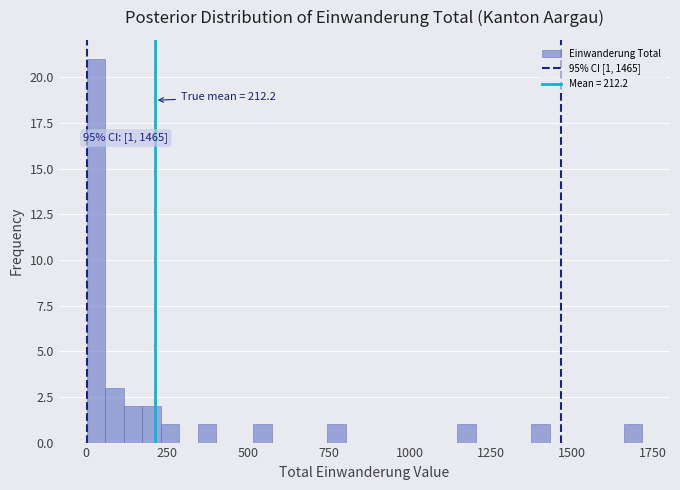

Around what value on the x-axis is the tallest bar? Give the approximate position of its centre, as read against the axis.

50